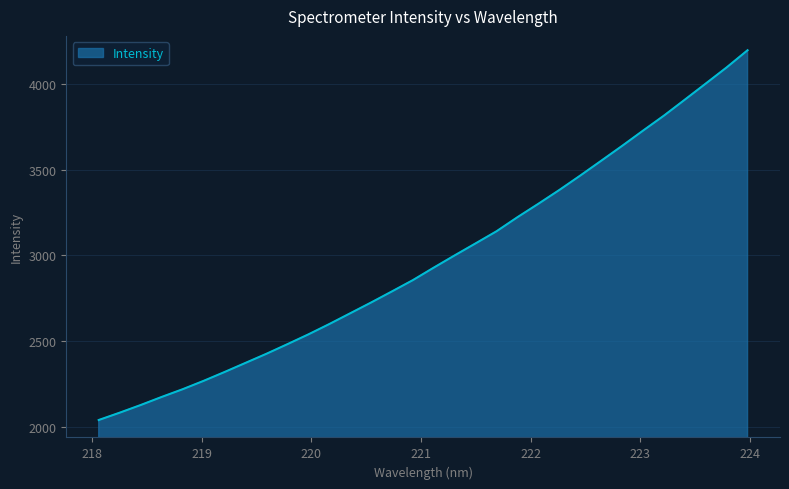

What is the greatest value displayed?

4199.0